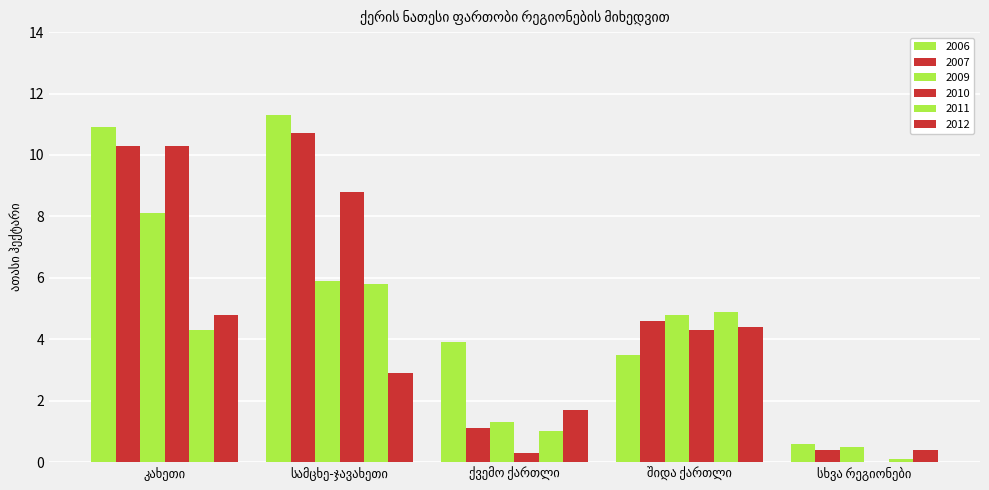

Which has a higher value, კახეთი or სხვა რეგიონები?

კახეთი